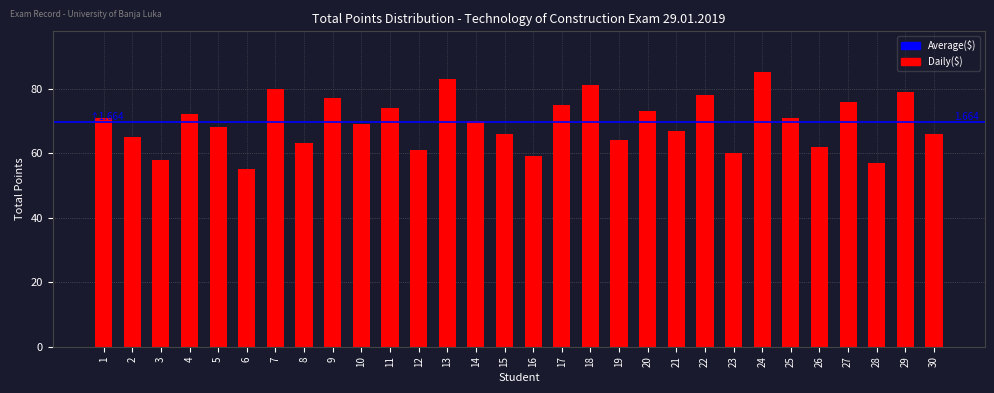

How many bars are there in total?

30